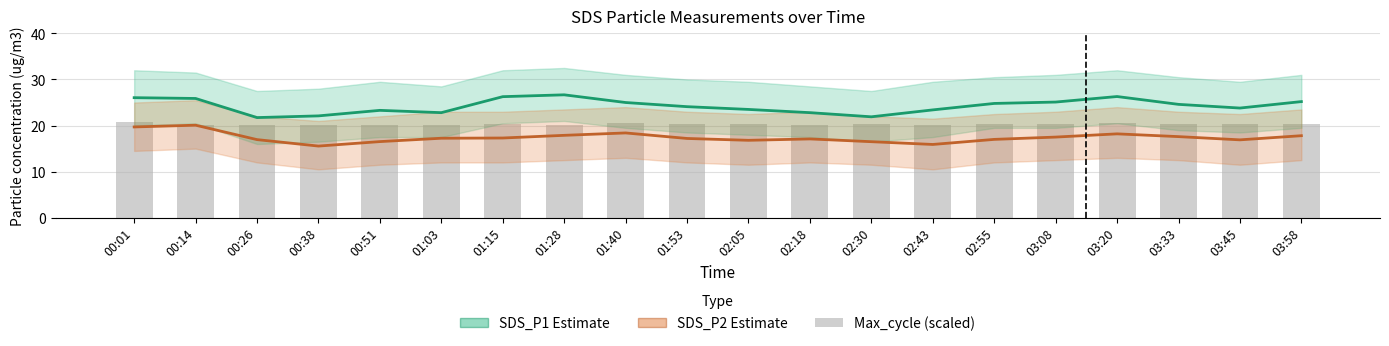

Which series has the largest total across all categories?

SDS_P1